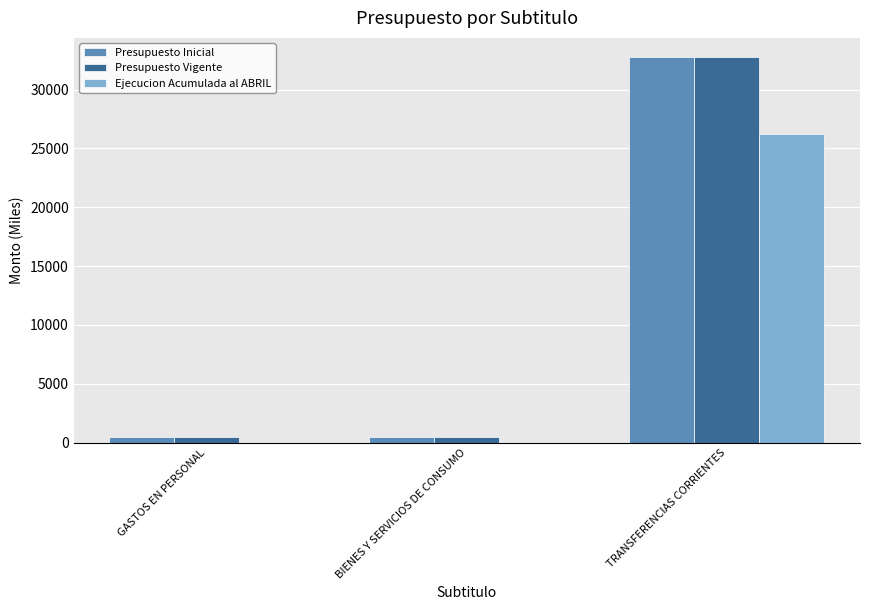

What is the sum of all Presupuesto Inicial values?

33723